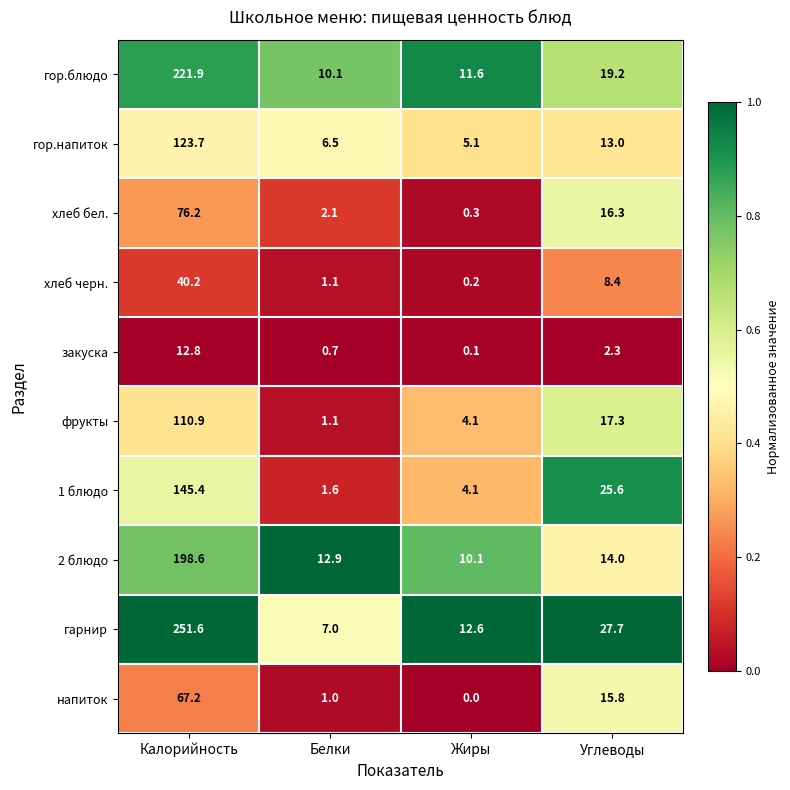

True or false: хлеб черн. has a value of 0.2 at Белки.

False